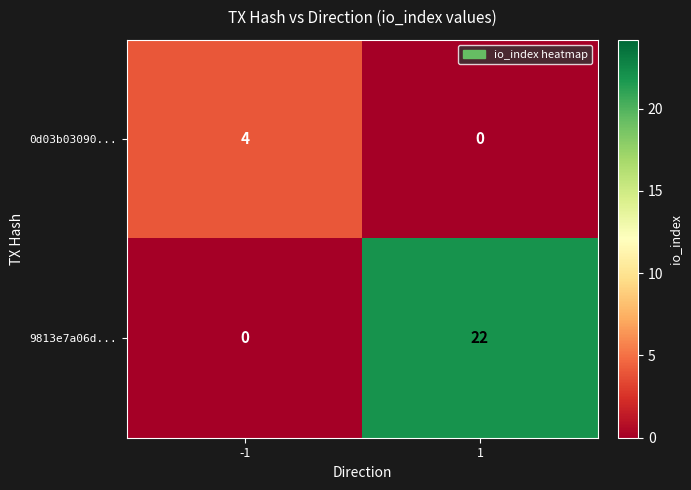

What is the greatest value displayed?

22